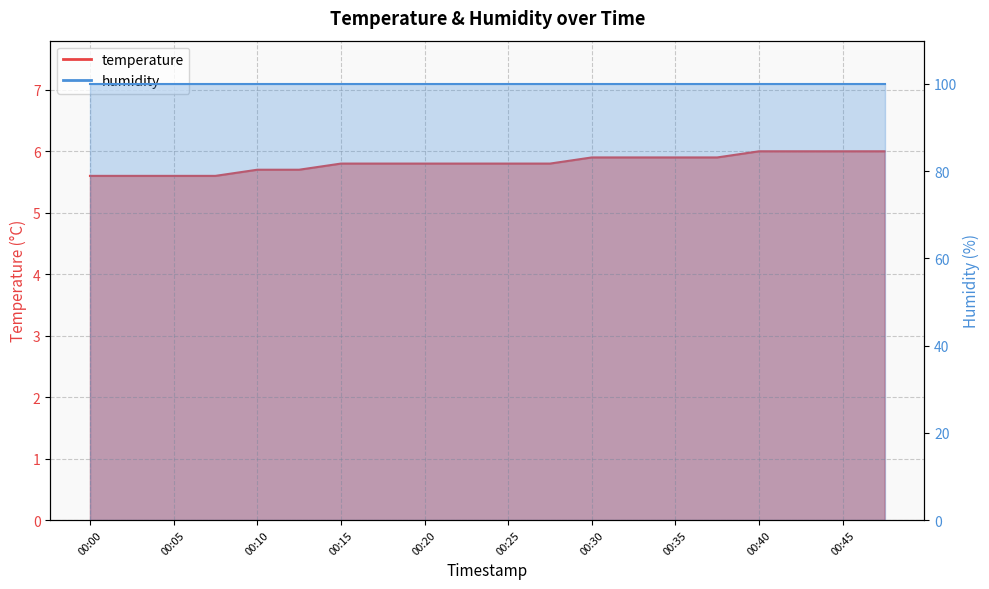

Count the values in the range 5 to 6.

20